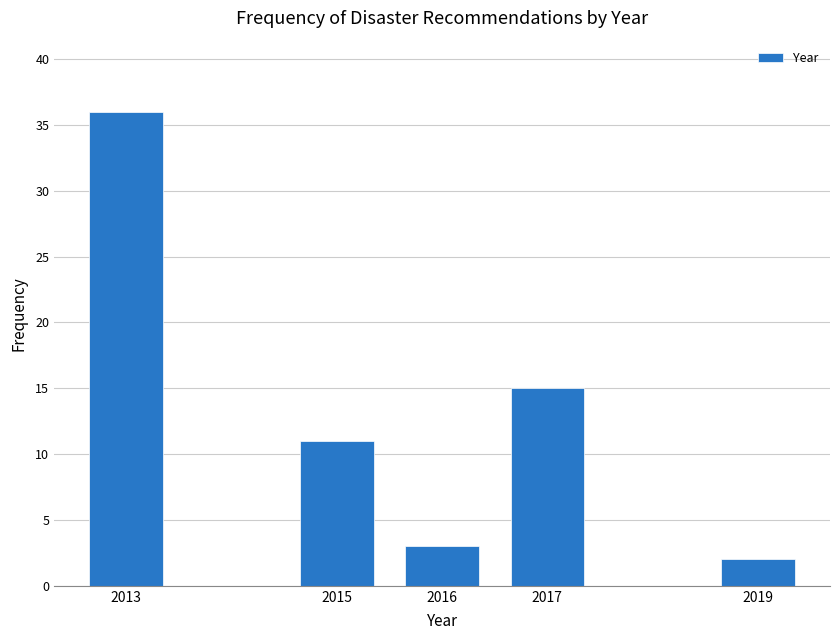

Reading left to right, extract all data points from this chart.

2013=36	2015=11	2016=3	2017=15	2019=2